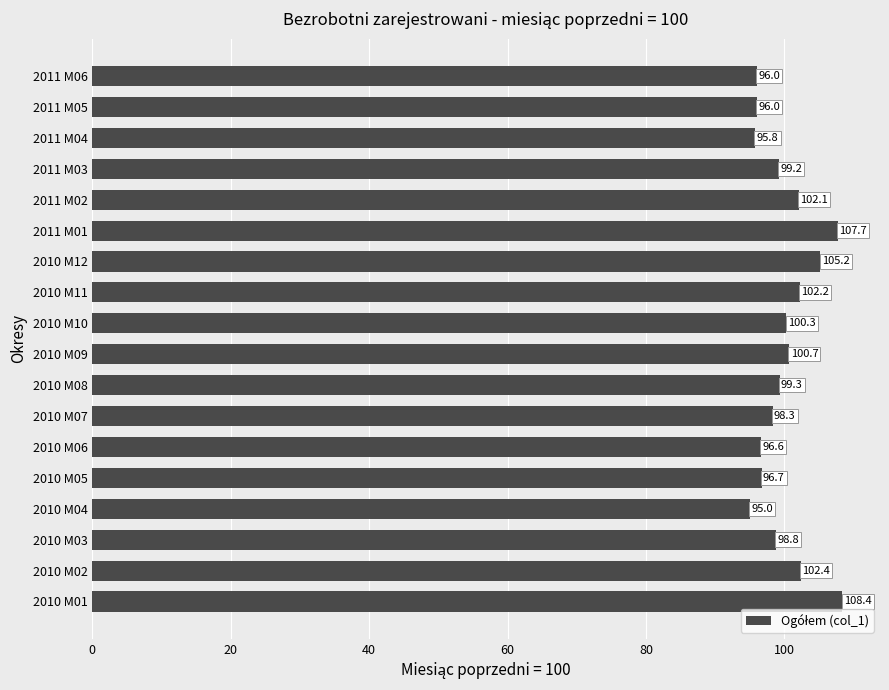

What is the smallest value displayed?

95.0